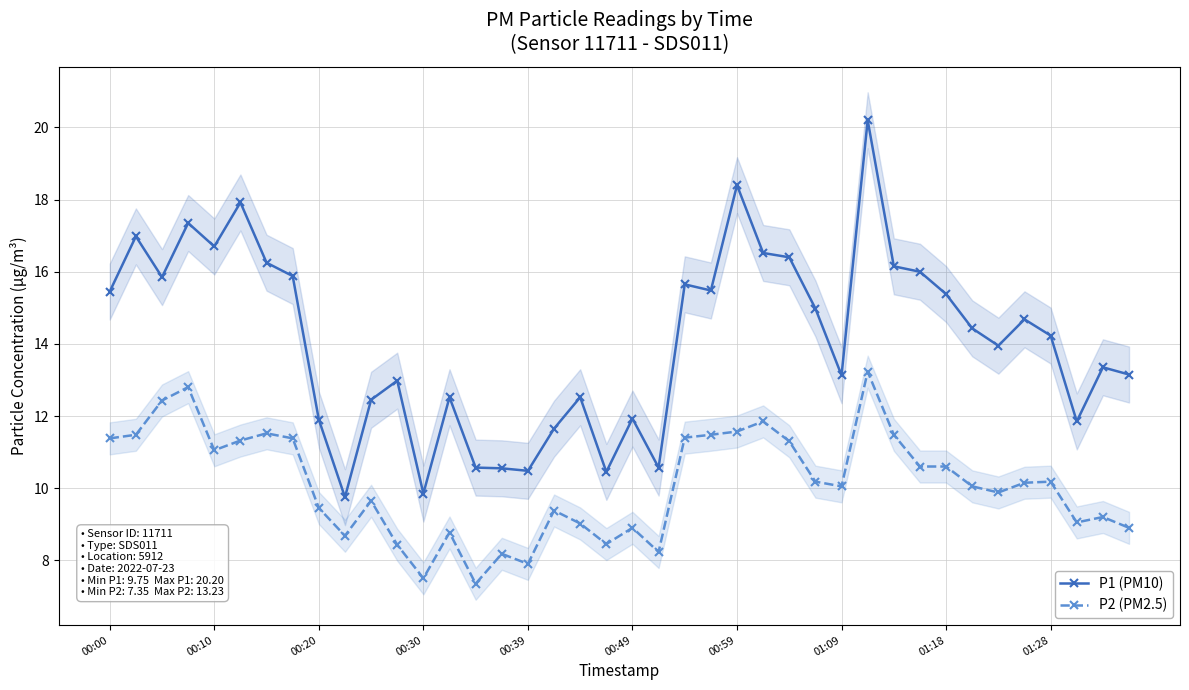

What is the highest value of the P1 (PM10) series?

20.2